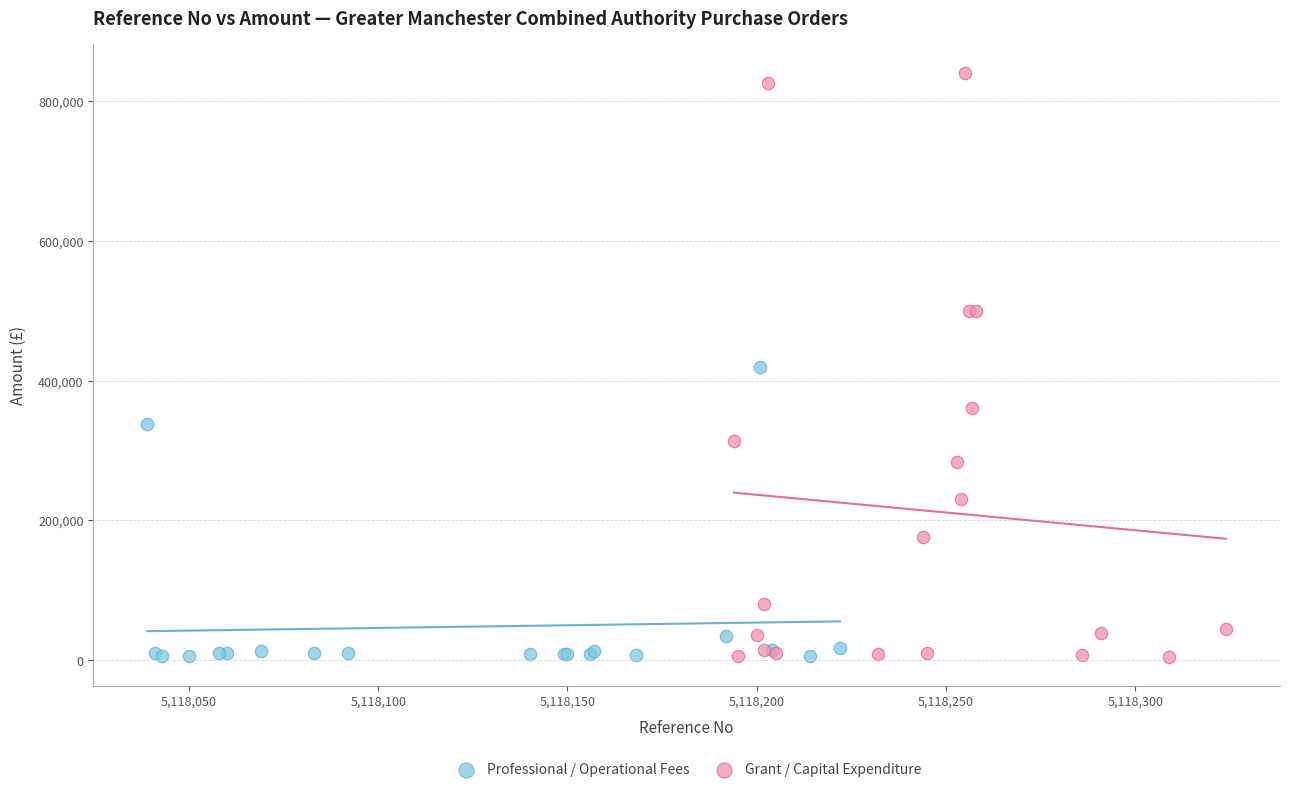

Which series contains the highest Y value?

Grant / Capital Expenditure